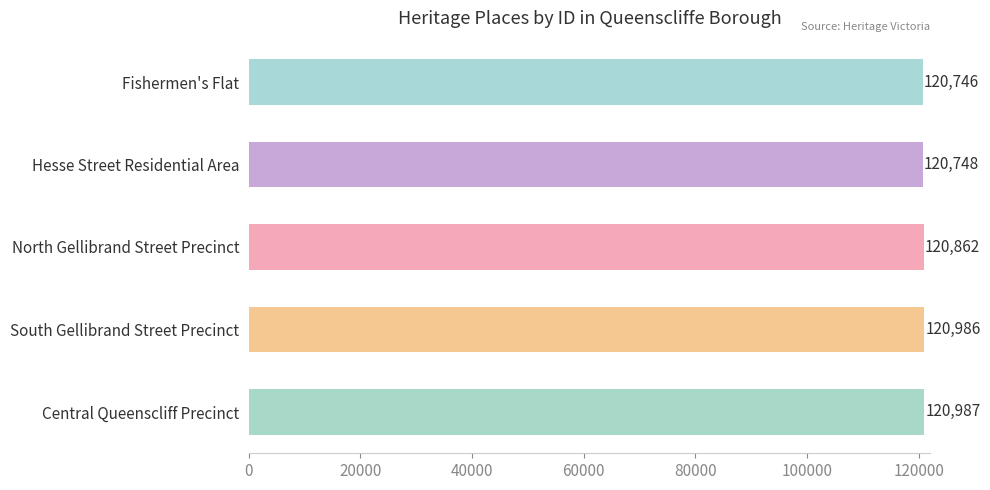

Is it true that the value at North Gellibrand Street Precinct is 120862?

True